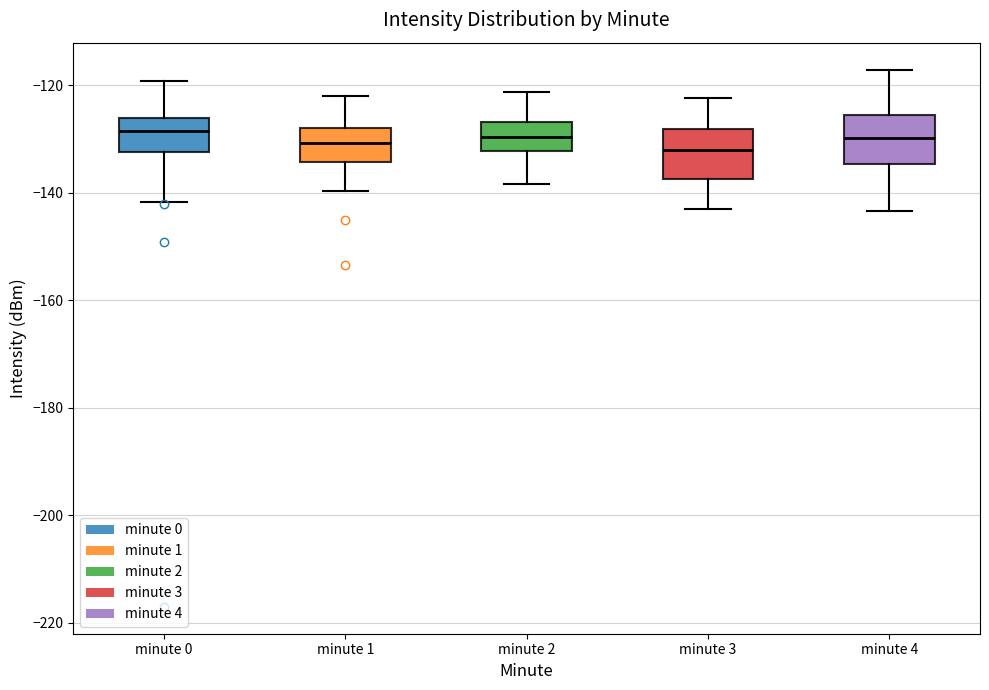

Reading left to right, read every box against the y-axis: the position of its median line, the range the box covers, and the ends of its whiskers. The values are not printed on the chart, so give them approximately, as read against the axis.

minute 0: median -128, box -132 to -126, whiskers -142 to -120
minute 1: median -130, box -134 to -128, whiskers -140 to -122
minute 2: median -130, box -132 to -126, whiskers -138 to -122
minute 3: median -132, box -138 to -128, whiskers -144 to -122
minute 4: median -130, box -134 to -126, whiskers -144 to -118